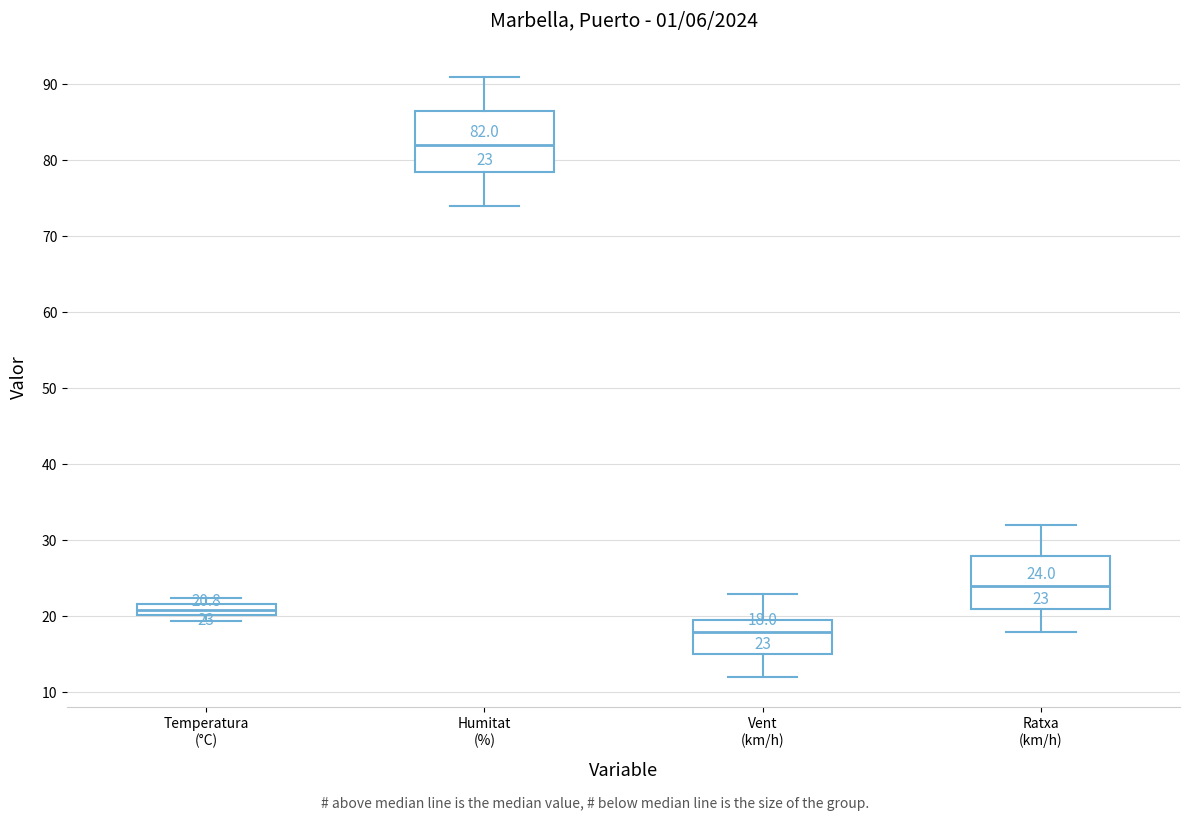

Comparing the boxes themselves (not the whiskers), which one is the tallest?

Humitat (%)